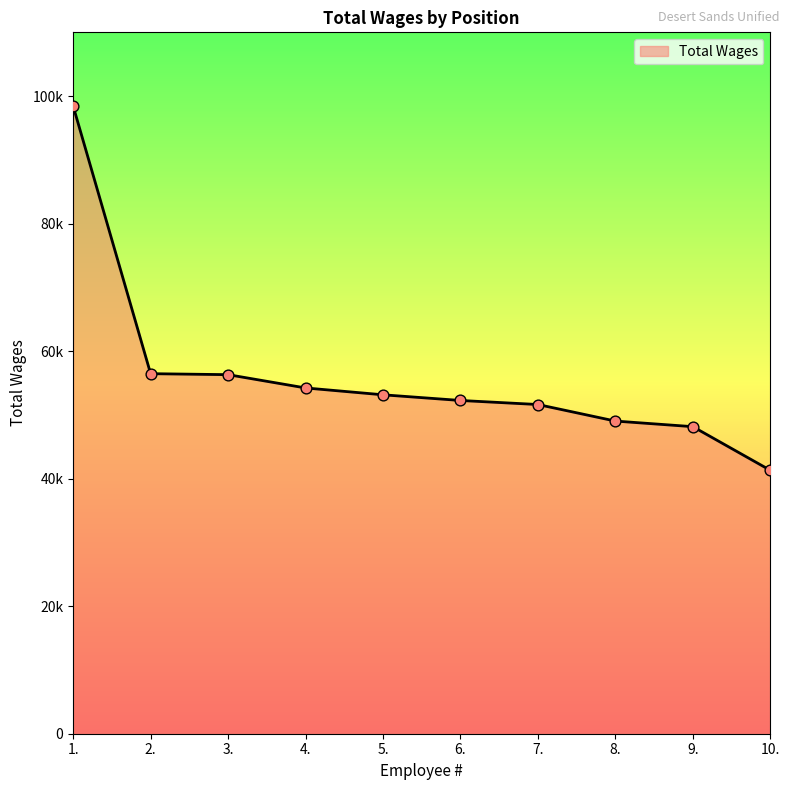

Which has a higher value, 10. or 4.?

4.